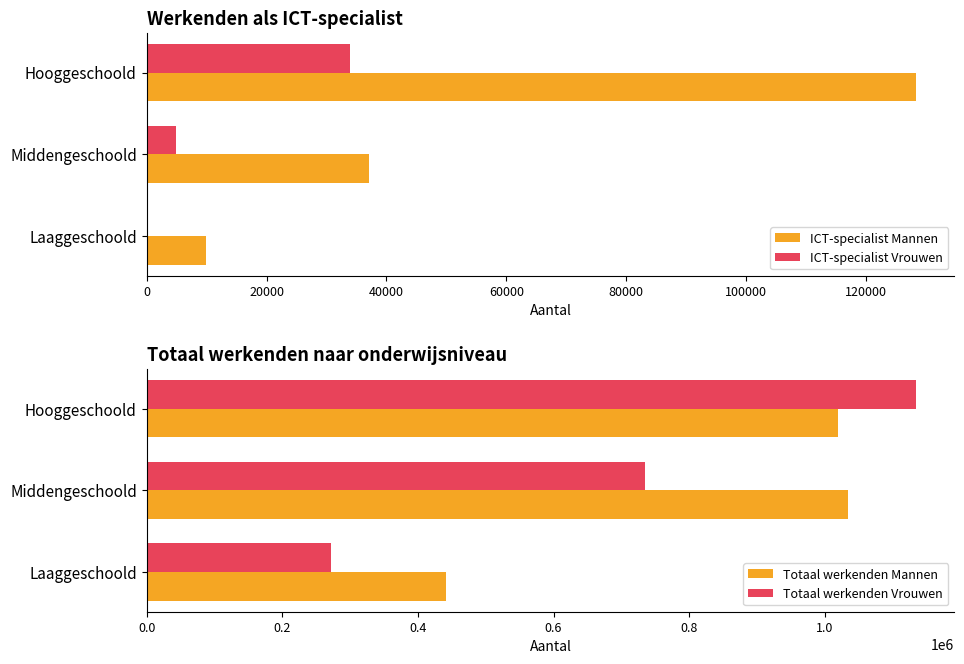

Which category has the highest value in the ICT-specialist Vrouwen series?

Hooggeschoold